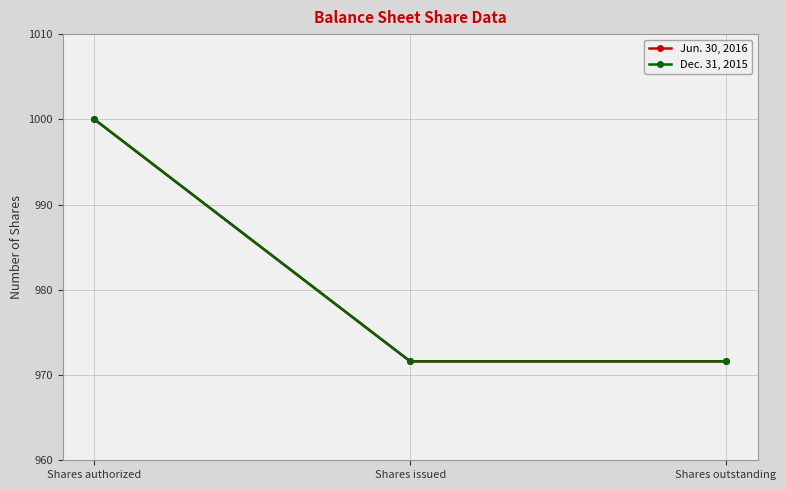

Which series changed the most between Shares authorized and Shares outstanding?

Jun. 30, 2016